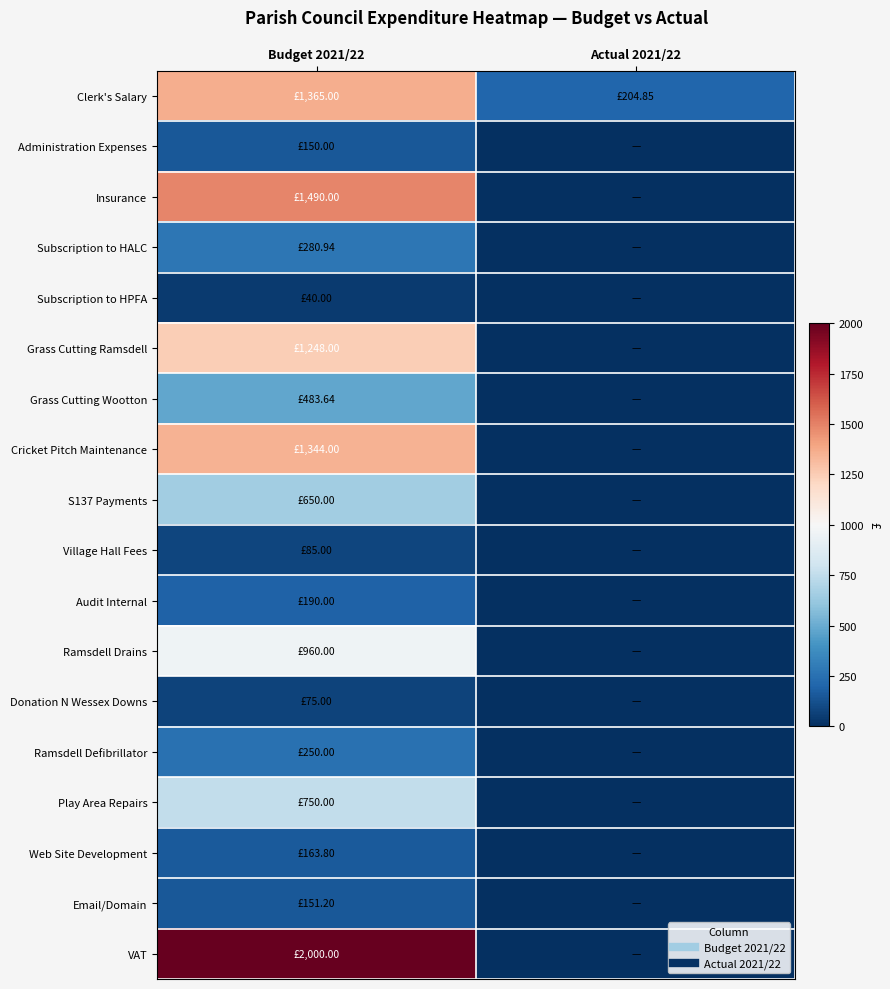

Reading left to right, extract all data points from this chart.

Clerk's Salary: Budget 2021/22=1365.0	Actual 2021/22=204.8
Administration Expenses: Budget 2021/22=150.0	Actual 2021/22=0.0
Insurance: Budget 2021/22=1490.0	Actual 2021/22=0.0
Subscription to HALC: Budget 2021/22=280.9	Actual 2021/22=0.0
Subscription to HPFA: Budget 2021/22=40.0	Actual 2021/22=0.0
Grass Cutting Ramsdell: Budget 2021/22=1248.0	Actual 2021/22=0.0
Grass Cutting Wootton: Budget 2021/22=483.6	Actual 2021/22=0.0
Cricket Pitch Maintenance: Budget 2021/22=1344.0	Actual 2021/22=0.0
S137 Payments: Budget 2021/22=650.0	Actual 2021/22=0.0
Village Hall Fees: Budget 2021/22=85.0	Actual 2021/22=0.0
Audit Internal: Budget 2021/22=190.0	Actual 2021/22=0.0
Ramsdell Drains: Budget 2021/22=960.0	Actual 2021/22=0.0
Donation N Wessex Downs: Budget 2021/22=75.0	Actual 2021/22=0.0
Ramsdell Defibrillator: Budget 2021/22=250.0	Actual 2021/22=0.0
Play Area Repairs: Budget 2021/22=750.0	Actual 2021/22=0.0
Web Site Development: Budget 2021/22=163.8	Actual 2021/22=0.0
Email/Domain: Budget 2021/22=151.2	Actual 2021/22=0.0
VAT: Budget 2021/22=2000.0	Actual 2021/22=0.0